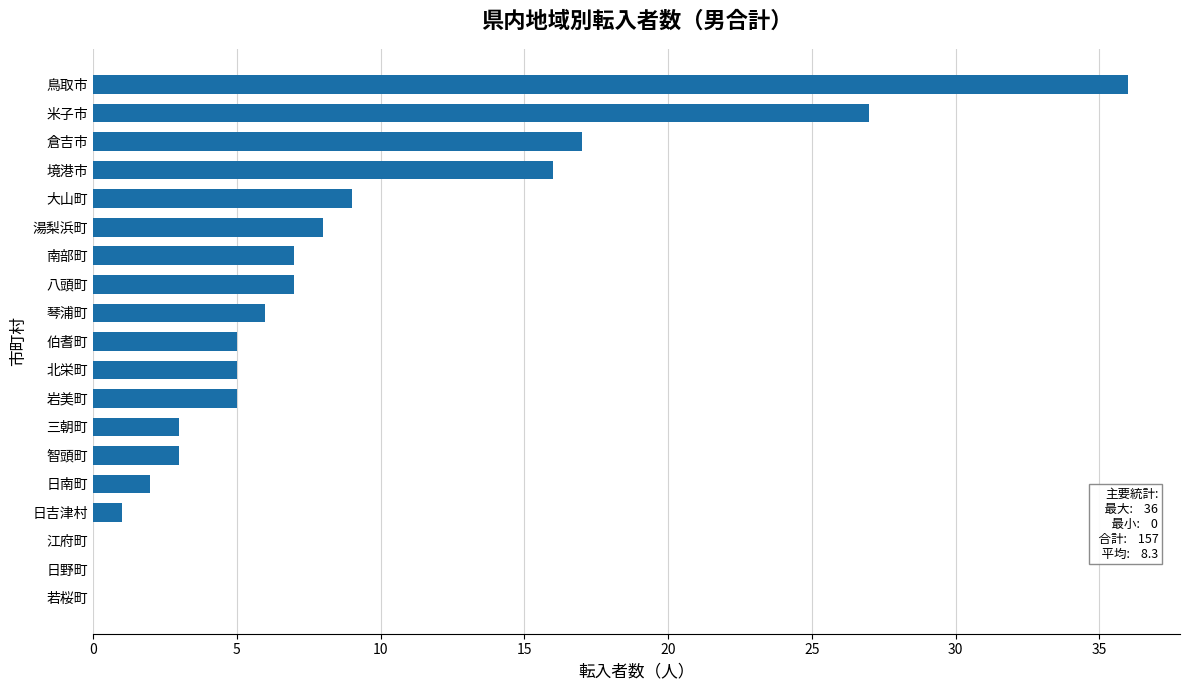

Reading bottom to top, transcribe all the data shown in this chart.

若桜町=0	日野町=0	江府町=0	日吉津村=1	日南町=2	智頭町=3	三朝町=3	岩美町=5	北栄町=5	伯耆町=5	琴浦町=6	八頭町=7	南部町=7	湯梨浜町=8	大山町=9	境港市=16	倉吉市=17	米子市=27	鳥取市=36